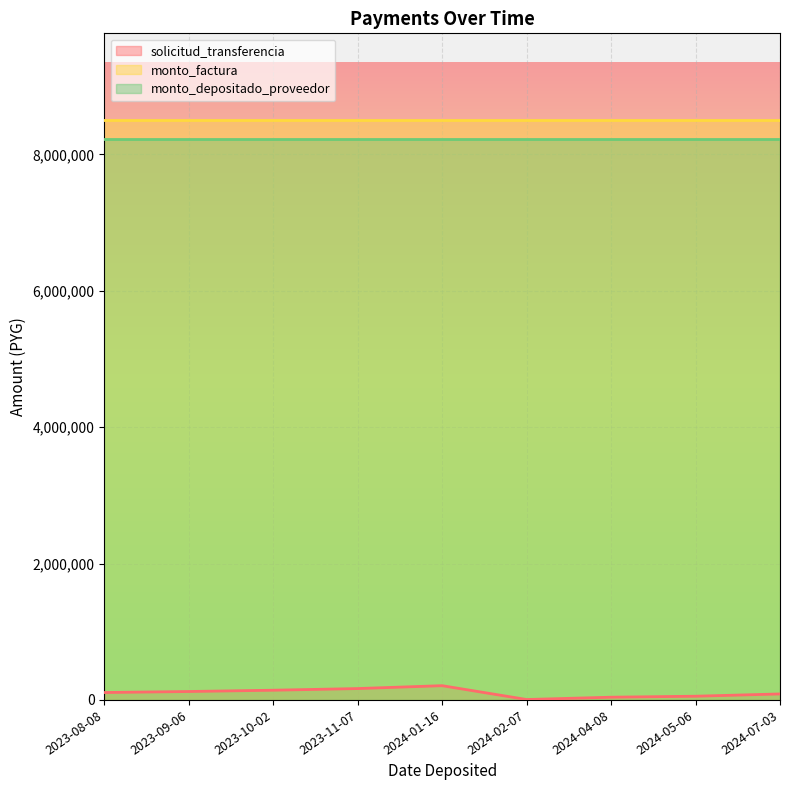

Rank the series at 2023-09-06 from lowest to highest value.

solicitud_transferencia, monto_depositado_proveedor, monto_factura